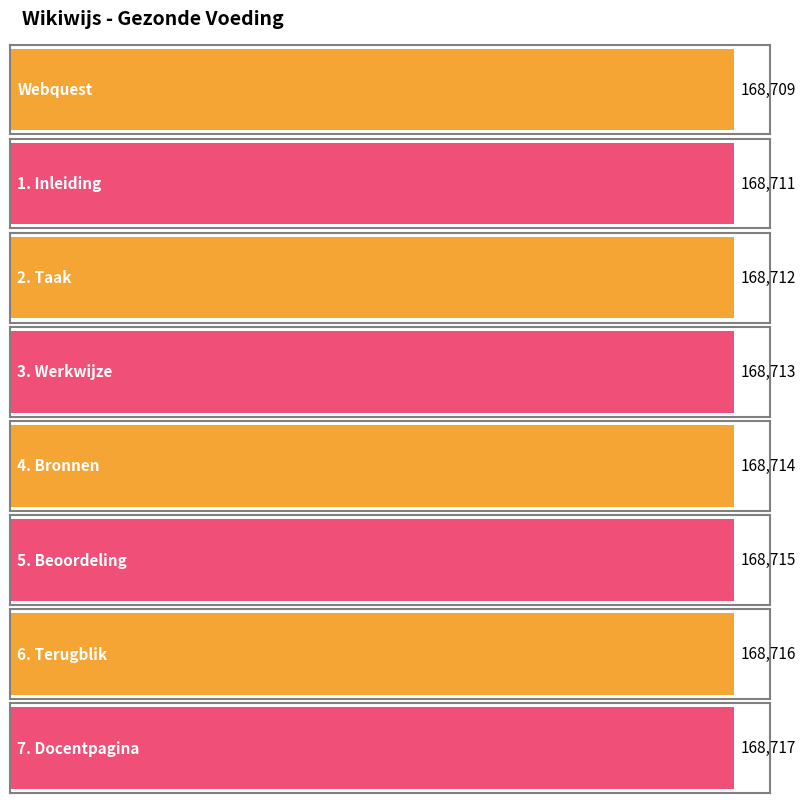

What is the maximum value shown in the chart?

168717